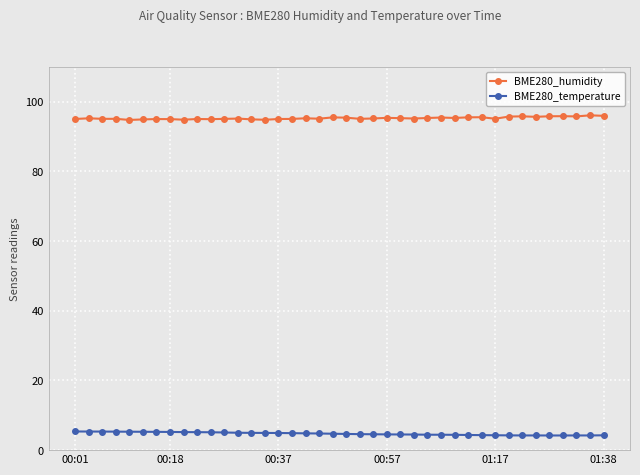

True or false: BME280_humidity has more than 1 interior local peaks.

True